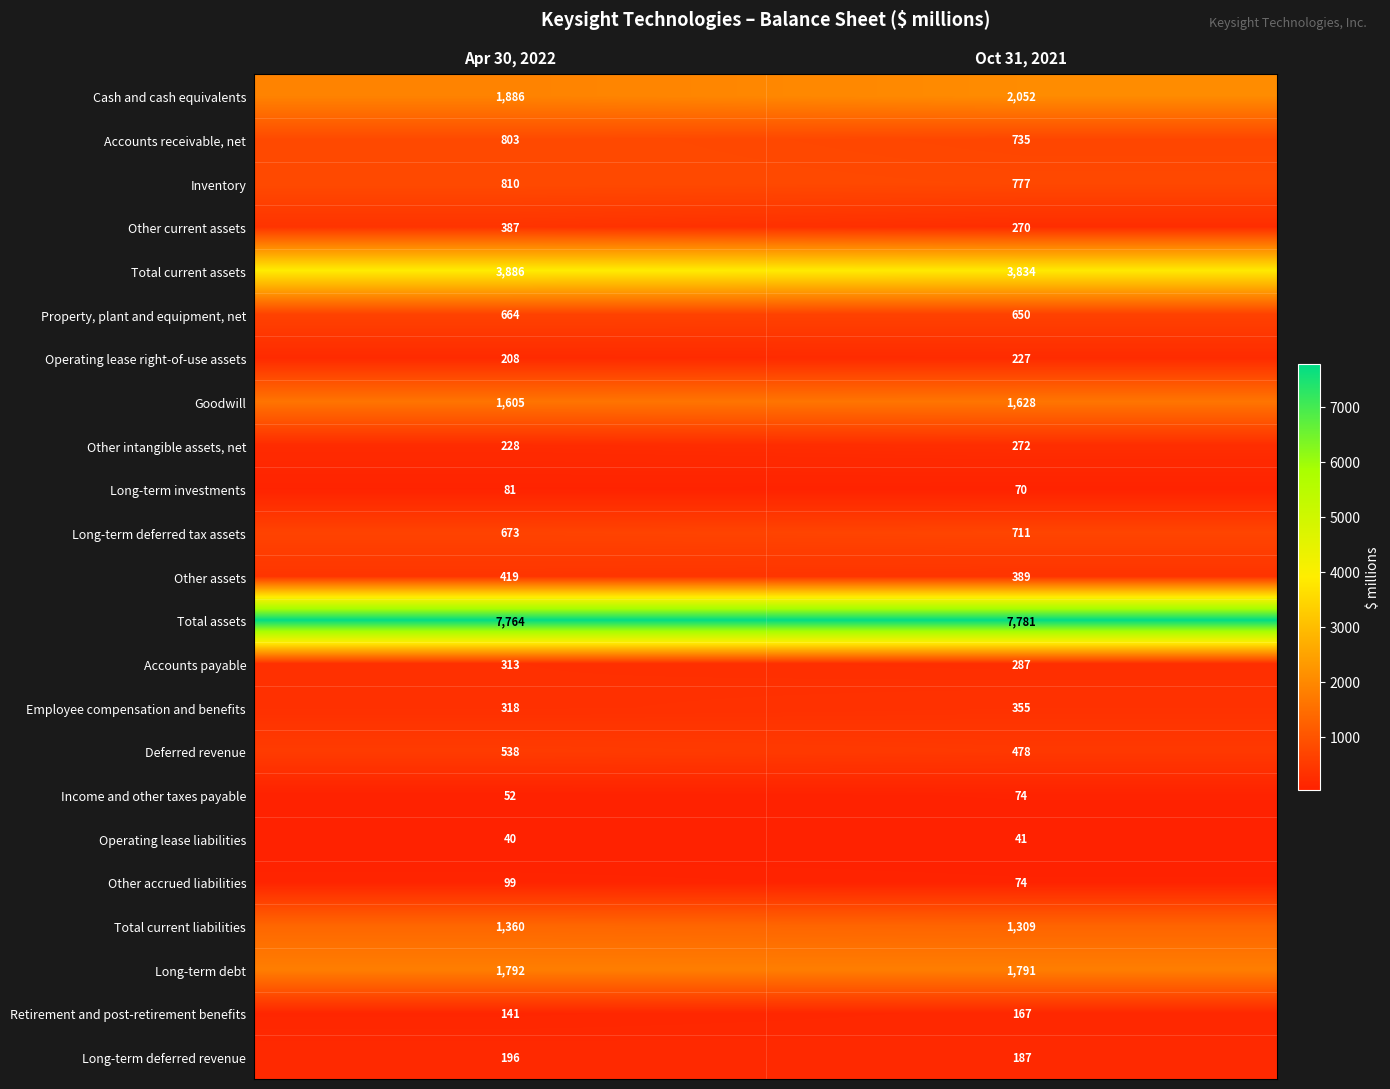

Rank the series by their maximum value, from lowest to highest.

Operating lease liabilities, Income and other taxes payable, Long-term investments, Other accrued liabilities, Retirement and post-retirement benefits, Long-term deferred revenue, Operating lease right-of-use assets, Other intangible assets, net, Accounts payable, Employee compensation and benefits, Other current assets, Other assets, Deferred revenue, Property, plant and equipment, net, Long-term deferred tax assets, Accounts receivable, net, Inventory, Total current liabilities, Goodwill, Long-term debt, Cash and cash equivalents, Total current assets, Total assets